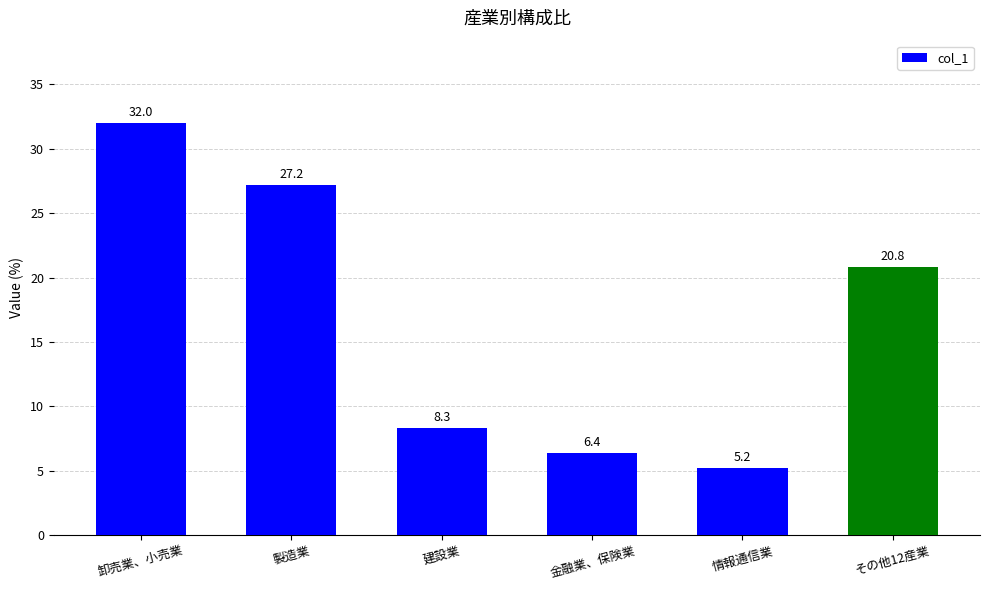

List the labels in order of value, smallest first.

情報通信業, 金融業、保険業, 建設業, その他12産業, 製造業, 卸売業、小売業